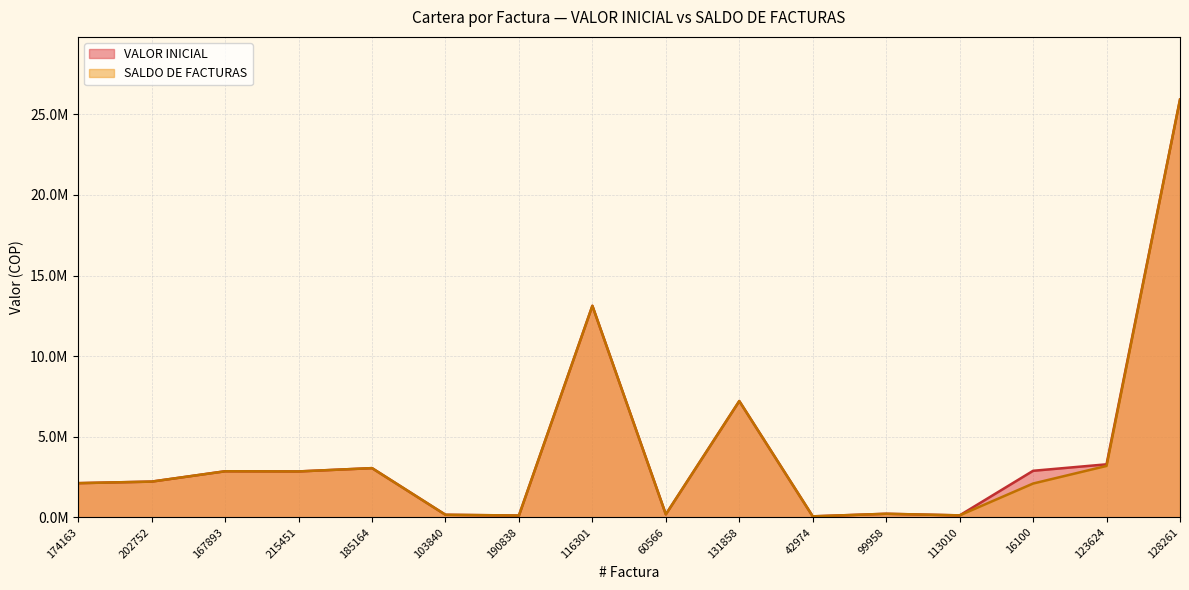

The value of VALOR INICIAL at 190838 is 110931. True or false?

True